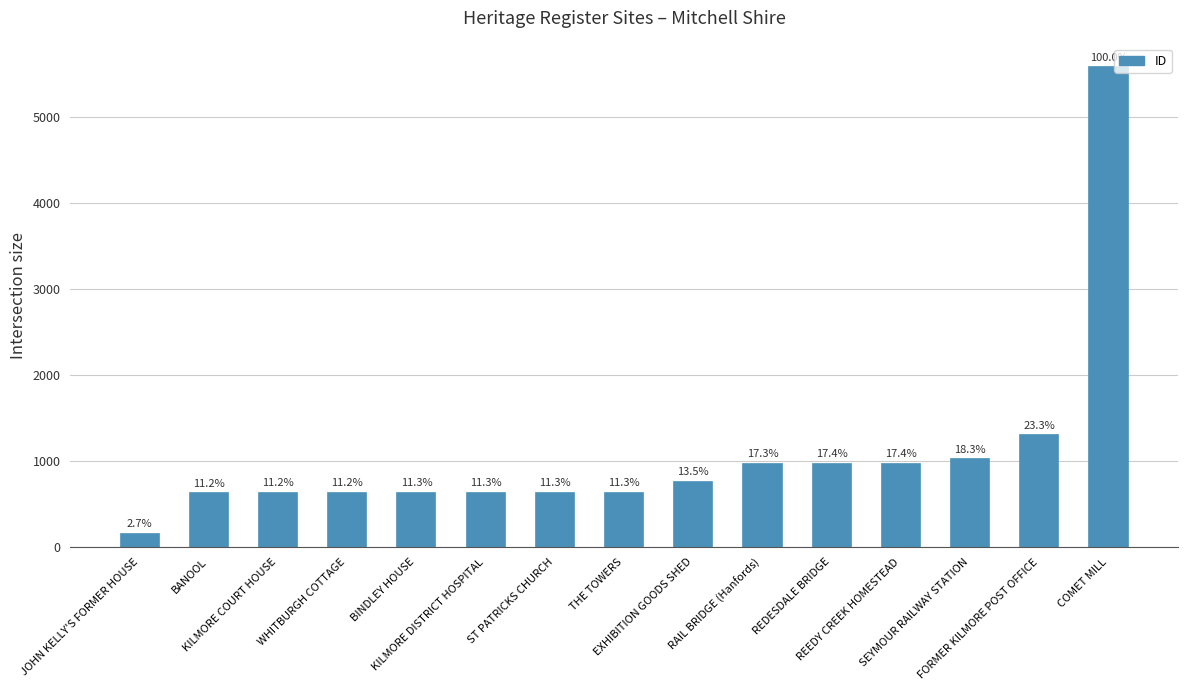

Are the bars horizontal?

No